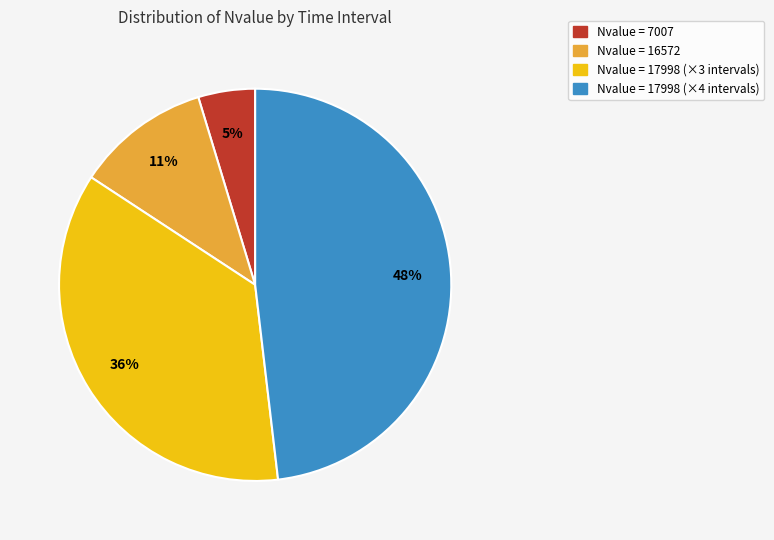

Is there any slice that represents more than half of the pie?

No